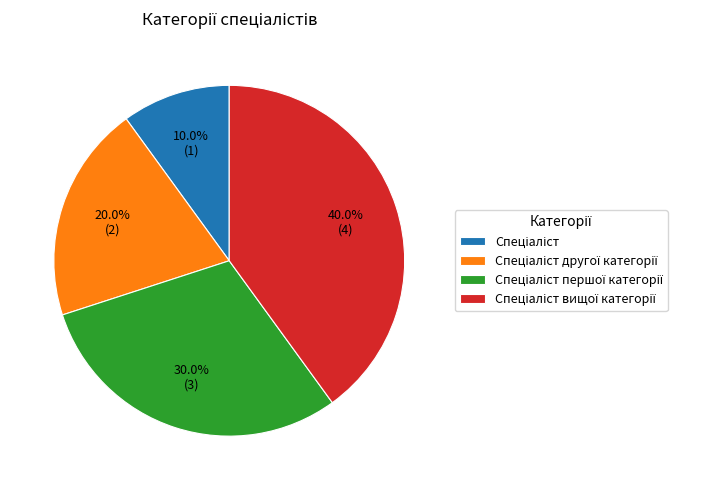

Does any single category account for the majority?

No